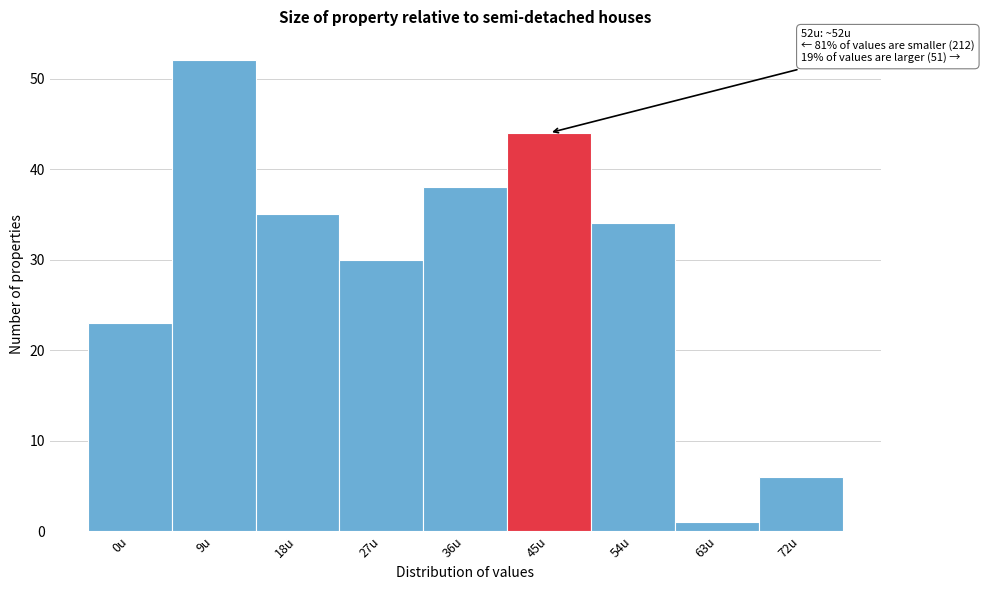

Reading right to left, transcribe all the data shown in this chart.

72u=6	63u=1	54u=34	45u=44	36u=38	27u=30	18u=35	9u=52	0u=23